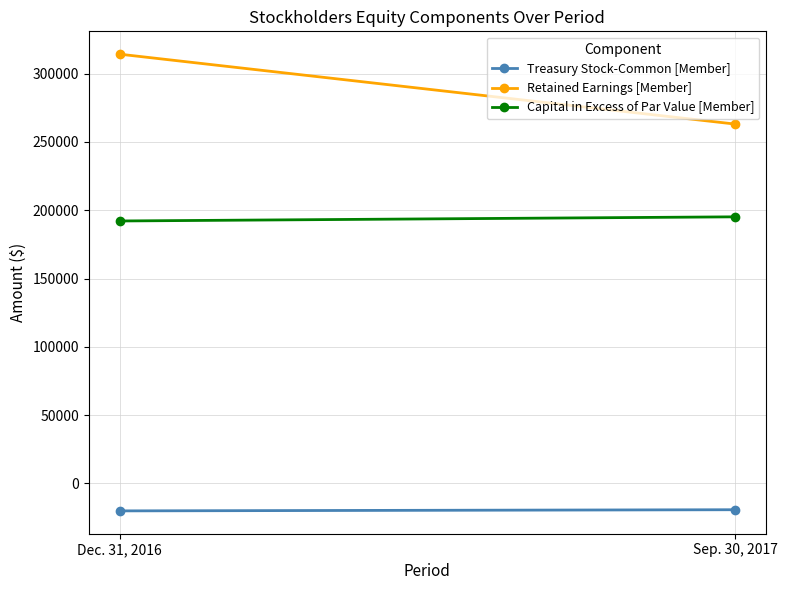

How many Capital in Excess of Par Value [Member] values are between 192172 and 195206?

2